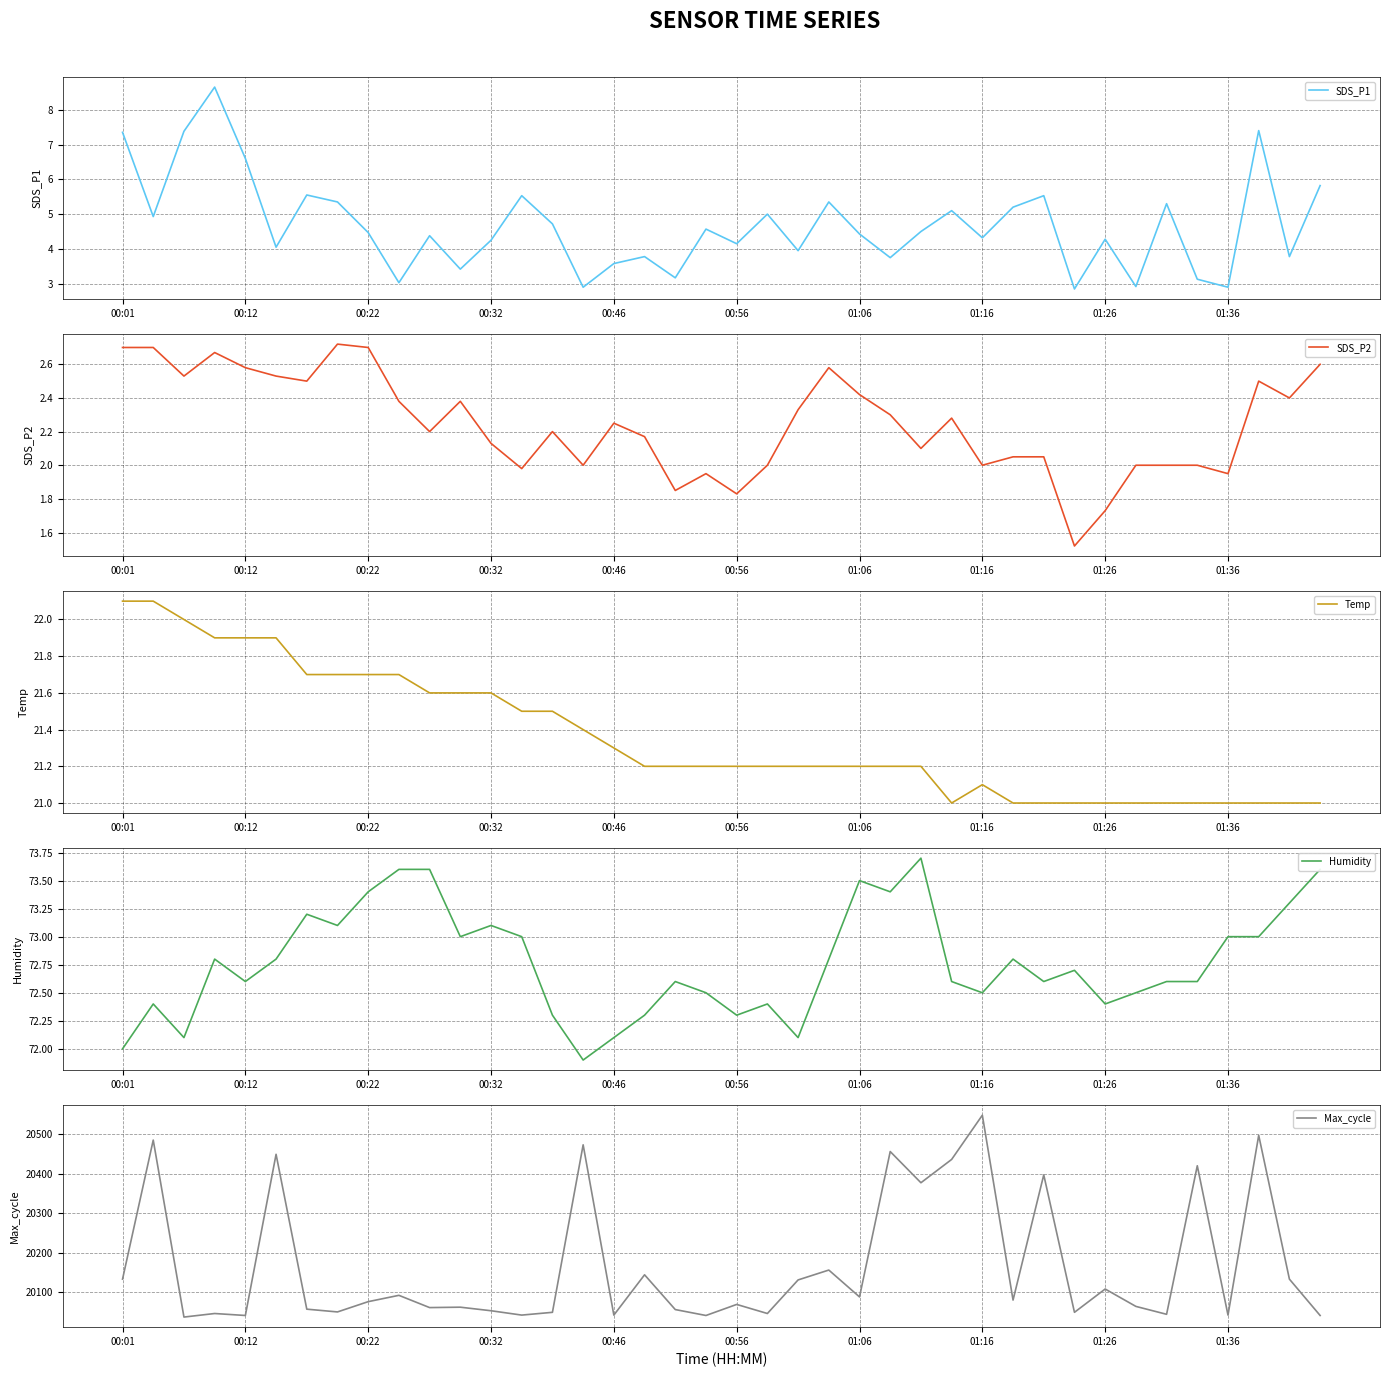

True or false: SDS_P2 and Max_cycle intersect in this chart.

False